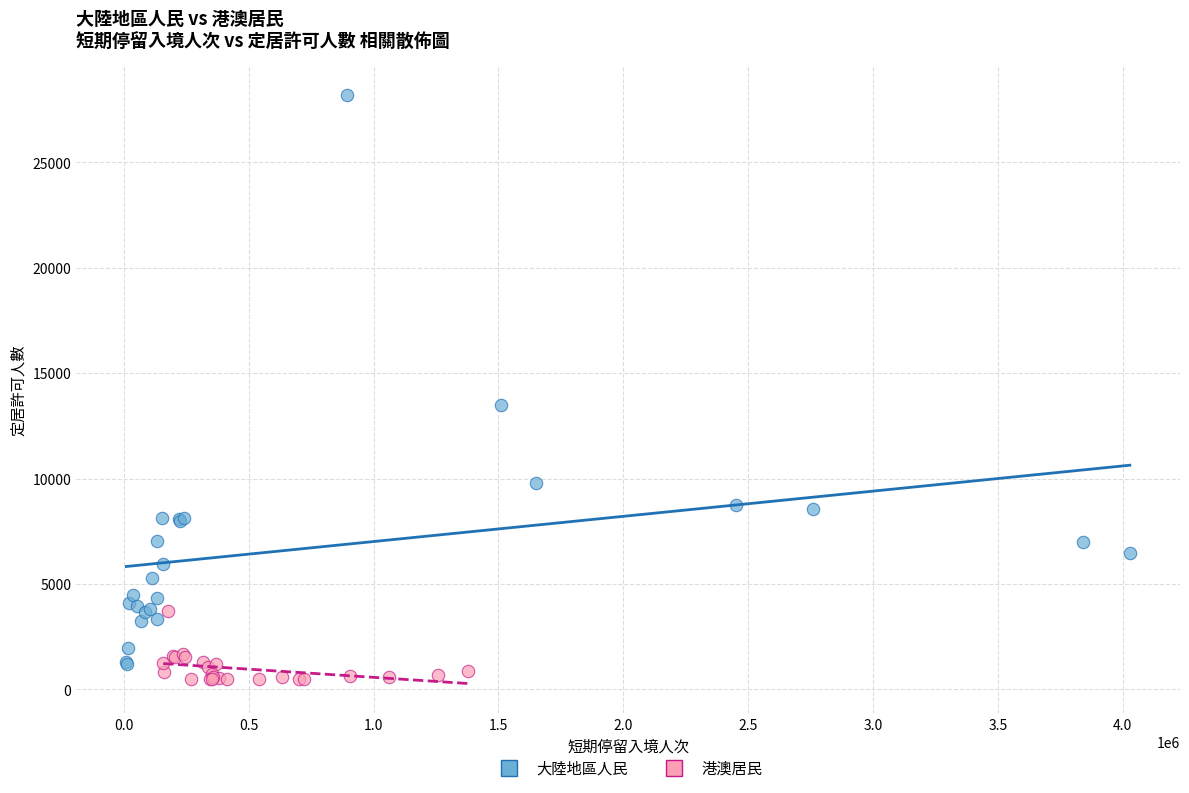

Which series contains the highest Y value?

大陸地區人民